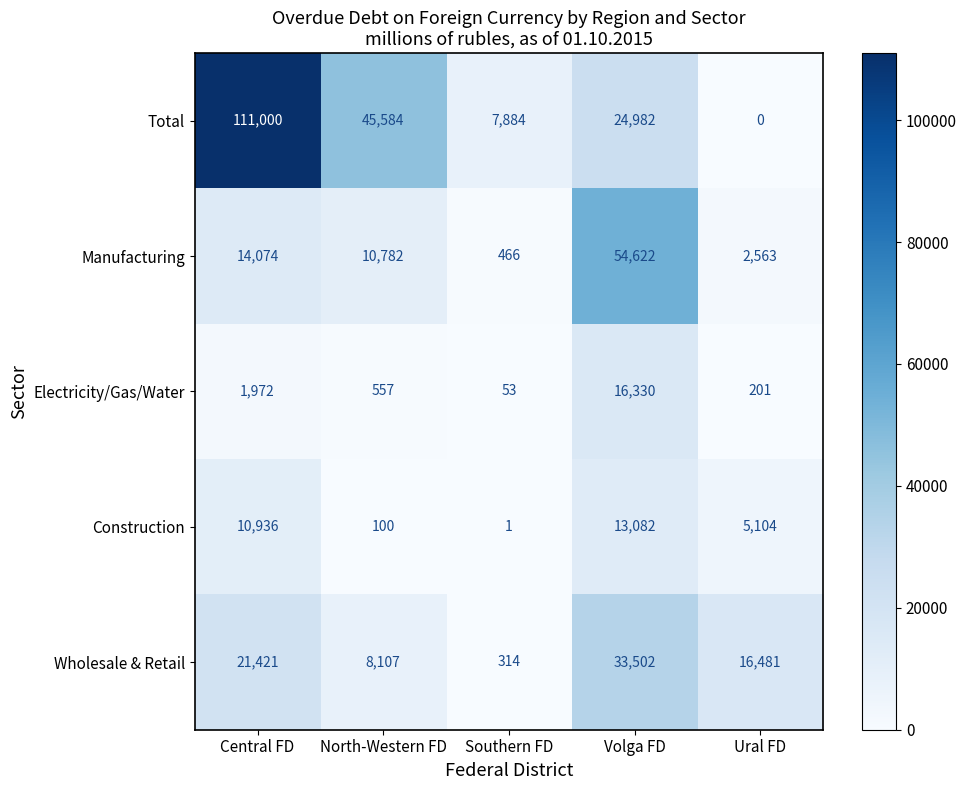

Is it true that Wholesale & Retail equals 4131 at North-Western FD?

False